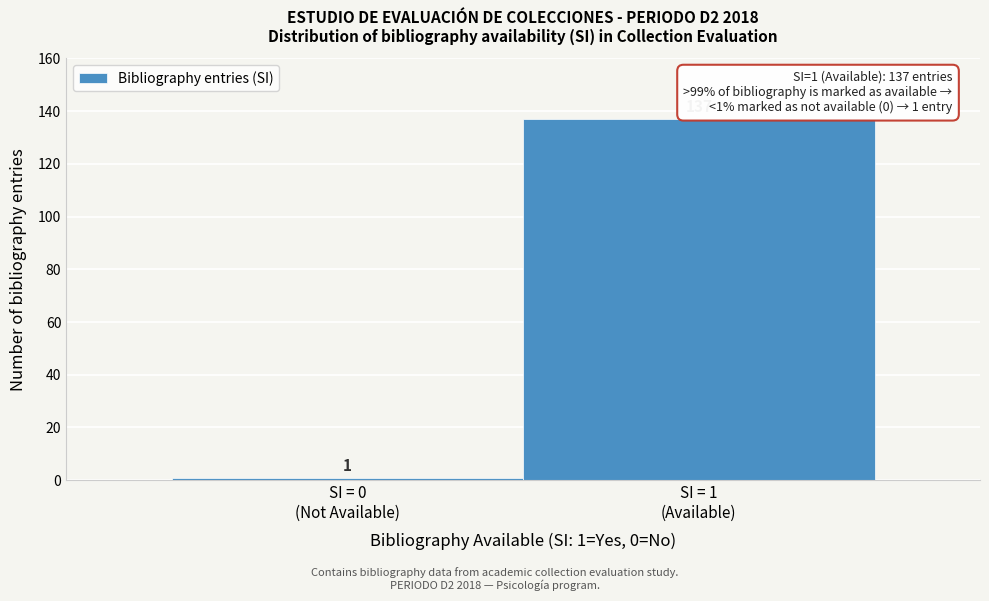

Reading left to right, extract all data points from this chart.

1	137